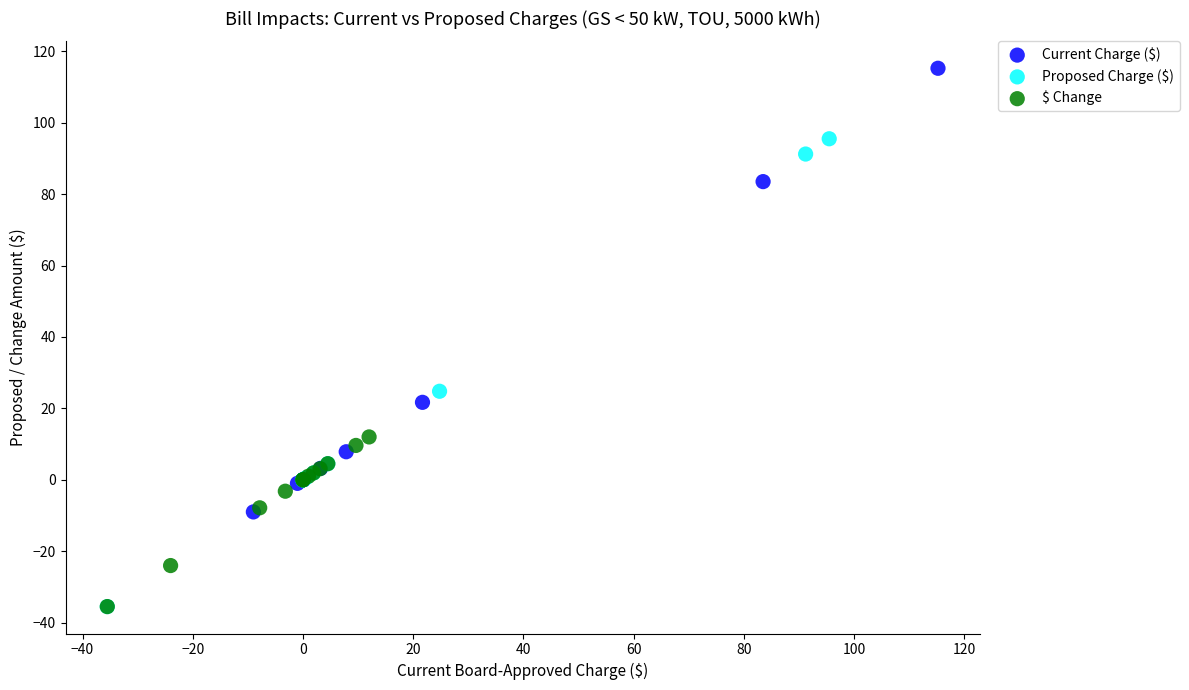

Which series contains the highest Y value?

Current Charge ($)